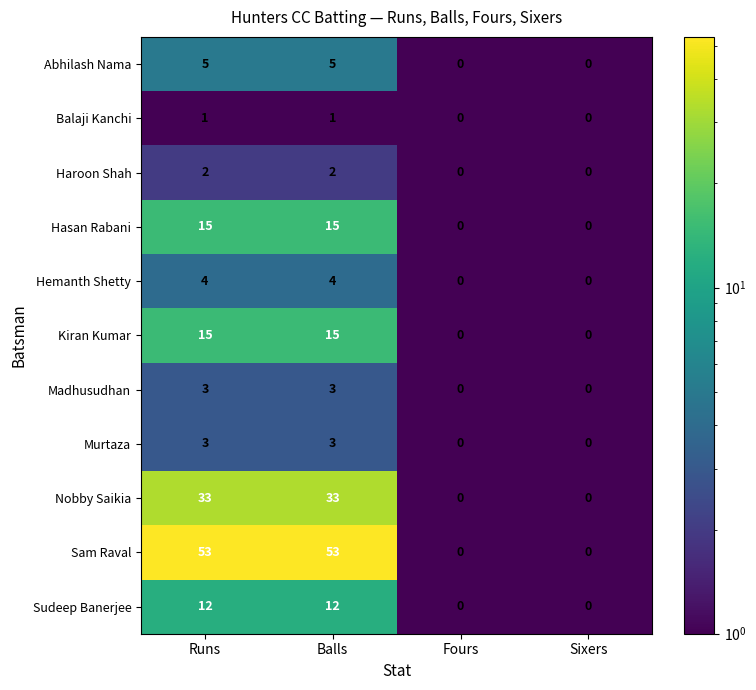

Is it true that Sudeep Banerjee equals 4 at Fours?

False